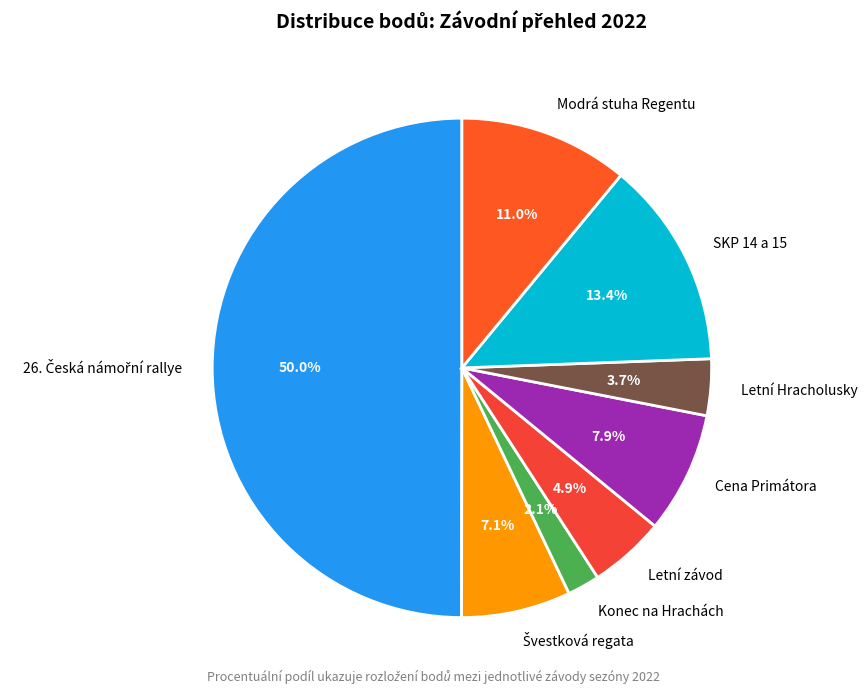

Combined, do Konec na Hrachách and Modrá stuha Regentu account for over 50%?

No